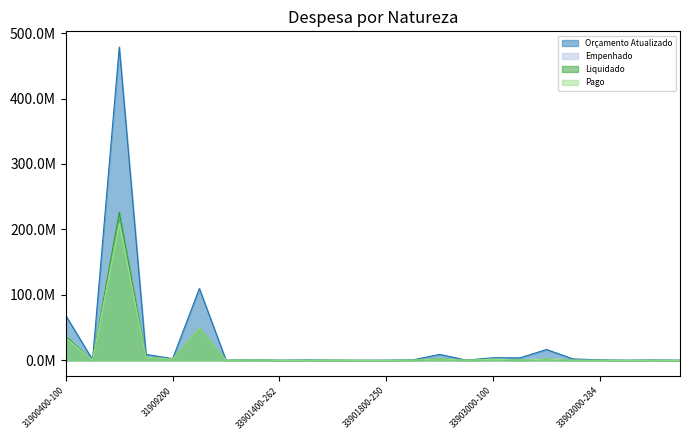

Reading left to right, what are all the values shown in this chart?

Orçamento Atualizado: 68218792.0	925751.0	478741357.0	9070715.0	2588500.0	109757224.0	22790.0	1064179.0	70000.0	655679.0	254042.0	15000.0	135638.0	735380.0	9063037.0	300000.0	4013665.0	3758747.0	16536757.0	2102855.0	848996.0	51029.0	630938.0	95000.0
Empenhado: 37560863.4	273552.7	226318393.9	4907375.2	1758655.5	49739861.4	14401.0	551693.5	51426.0	58743.7	158382.7	14568.3	19013.6	232267.4	2693233.0	49000.0	1991839.9	960851.4	3222273.7	174722.2	81794.3	3296.8	165000.0	18138.5
Liquidado: 36725156.7	263305.0	226318393.9	4907375.2	1758655.5	49739861.4	14401.0	522567.6	34574.3	58743.7	150387.9	3887.0	19016.9	206623.8	2540567.5	49000.0	1737480.0	344746.1	1975209.7	58750.0	56725.8	2406.6	83479.0	4667.9
Pago: 34259327.8	263305.0	209024942.6	4704247.1	1758655.5	49739861.4	13982.5	520703.0	34574.3	58743.7	156635.5	3887.0	18916.9	202623.8	2395932.5	34000.0	1688233.2	288107.0	1902865.1	51657.3	56725.8	2406.6	83479.0	4456.7